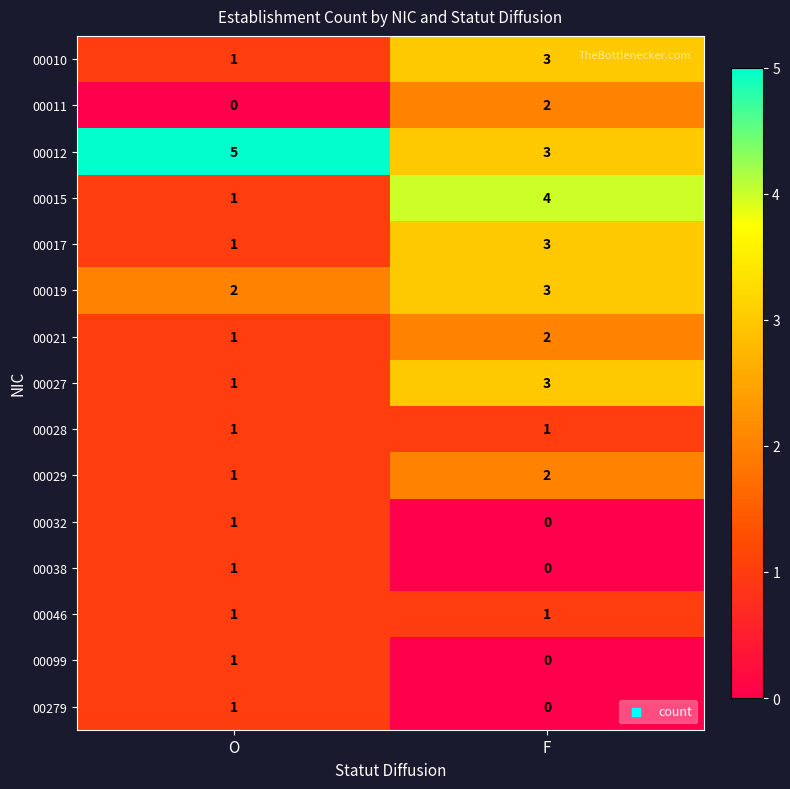

What is the maximum value shown in the chart?

5